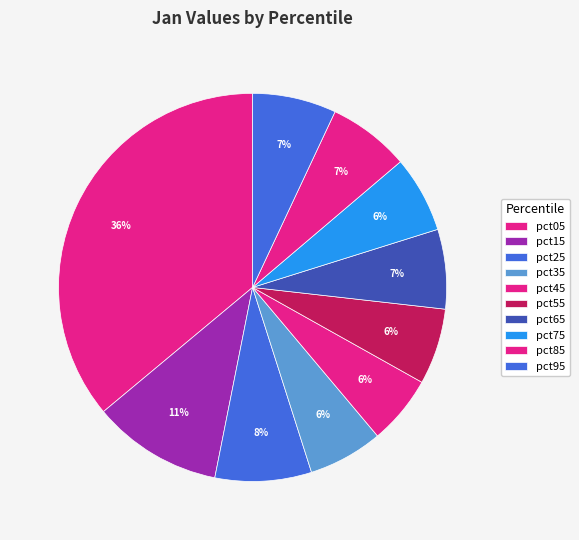

Is there a majority slice in this chart?

No